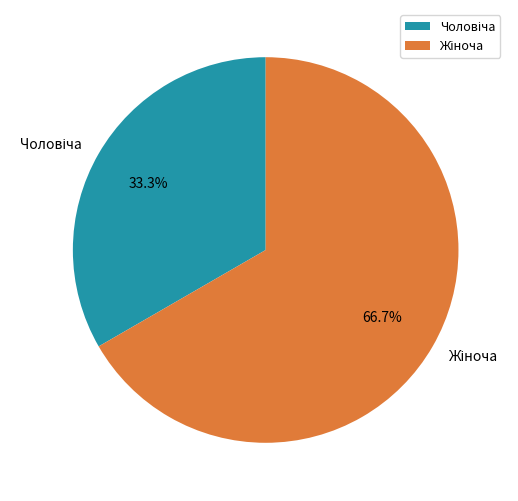

Is there a majority slice in this chart?

Yes